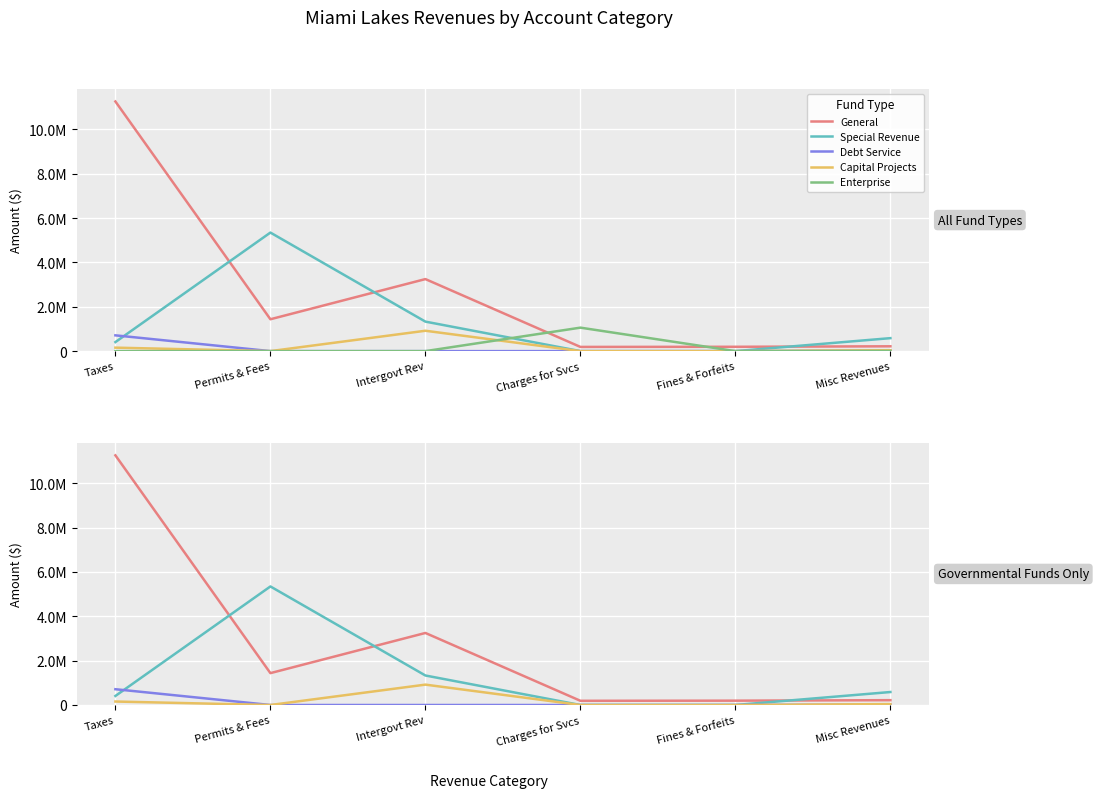

What is the label of the 3rd point from the right?

Charges for Svcs